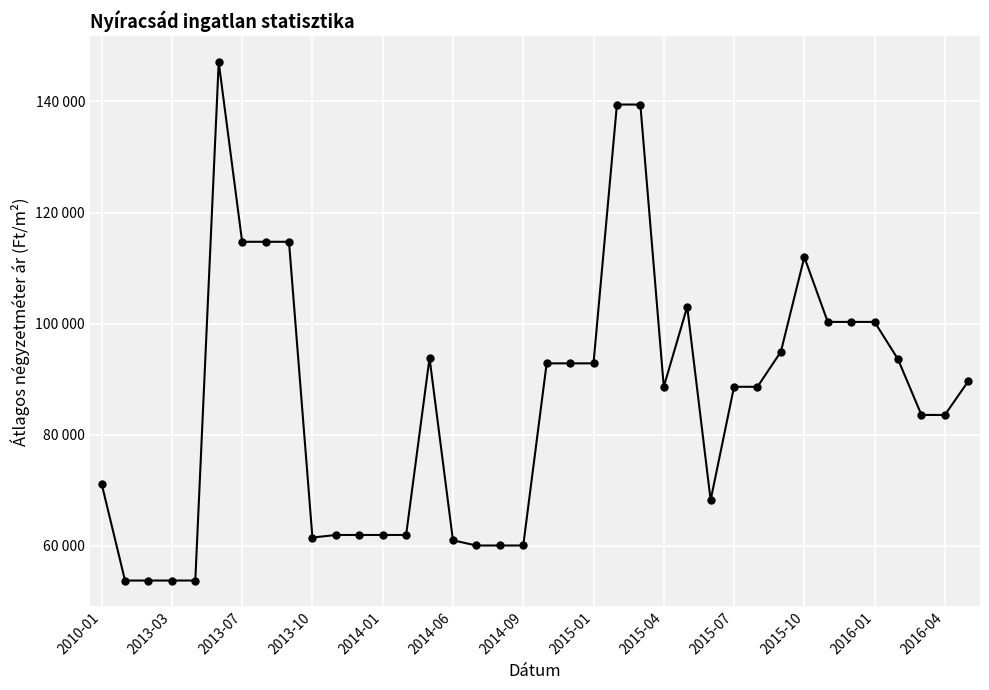

What is the value of the 17th point from the left?

60058